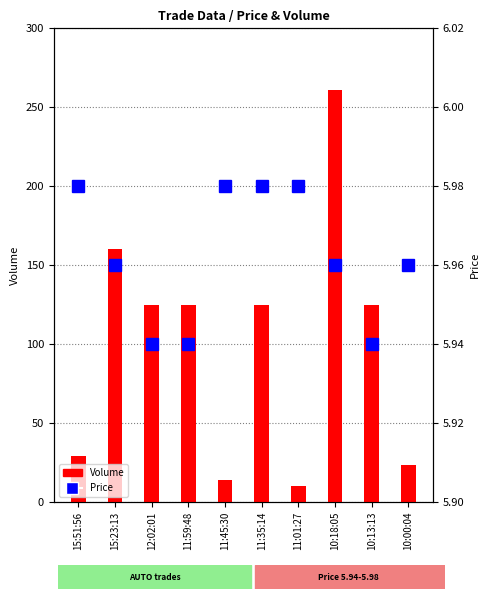

What is the average value of the Price series?

6.0